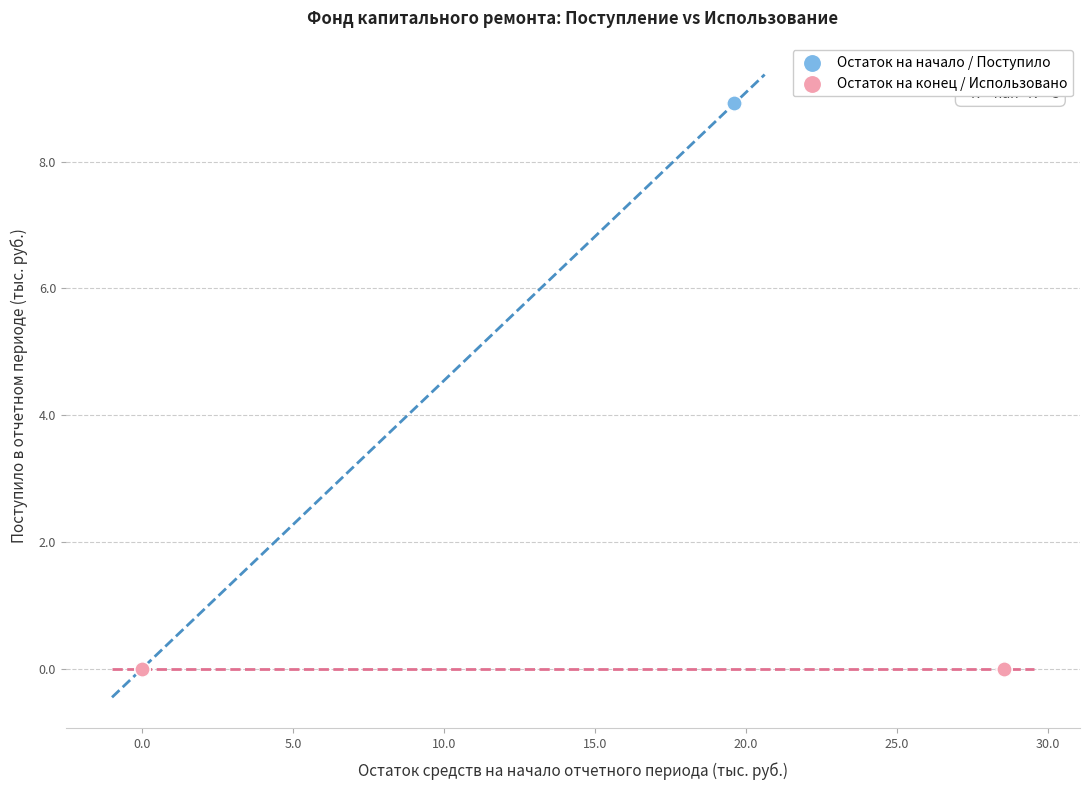

Which series reaches the maximum Y coordinate?

Остаток на начало / Поступило